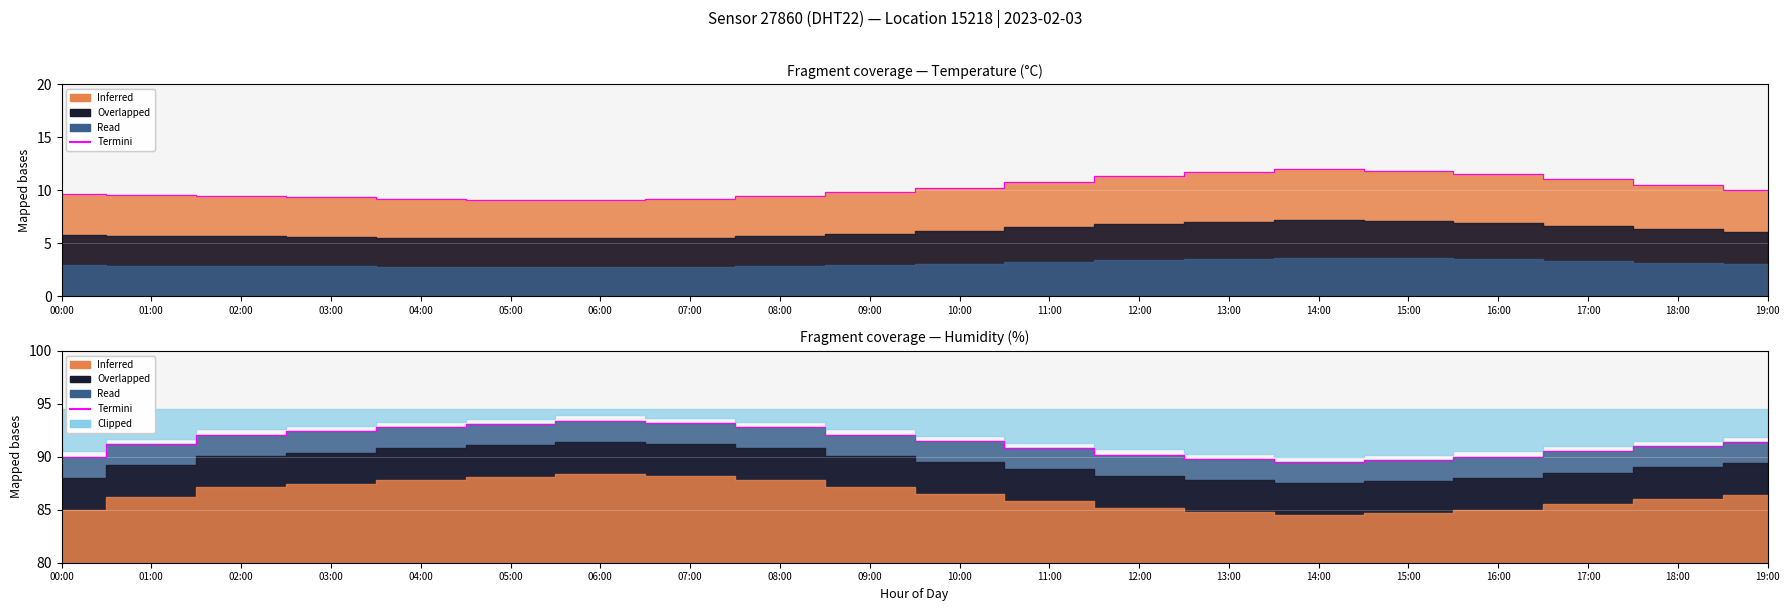

What is the greatest value displayed?

93.4